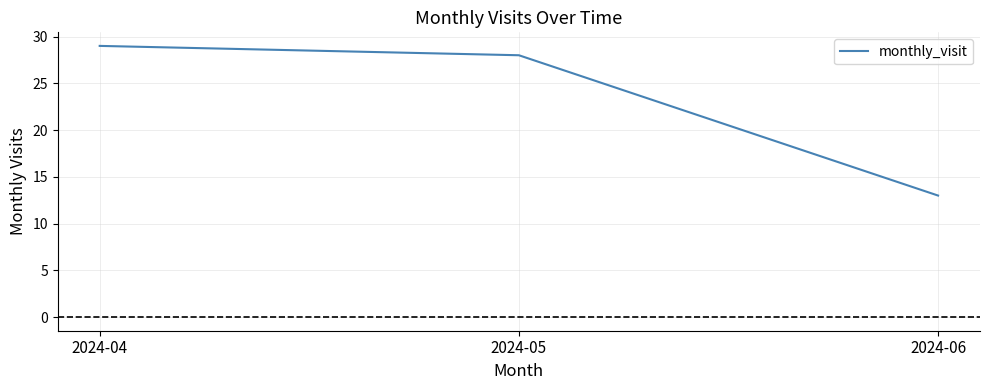

What is the minimum value shown in the chart?

13